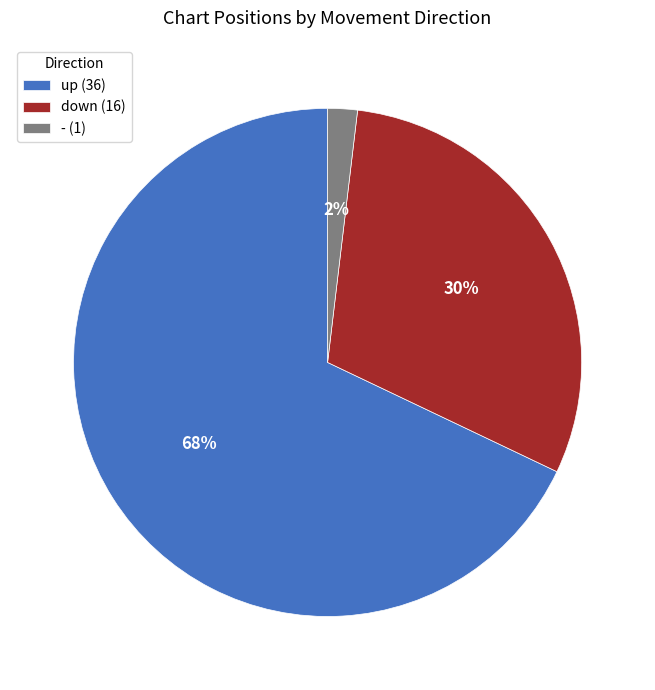

Between - (1) and down (16), which is larger?

down (16)